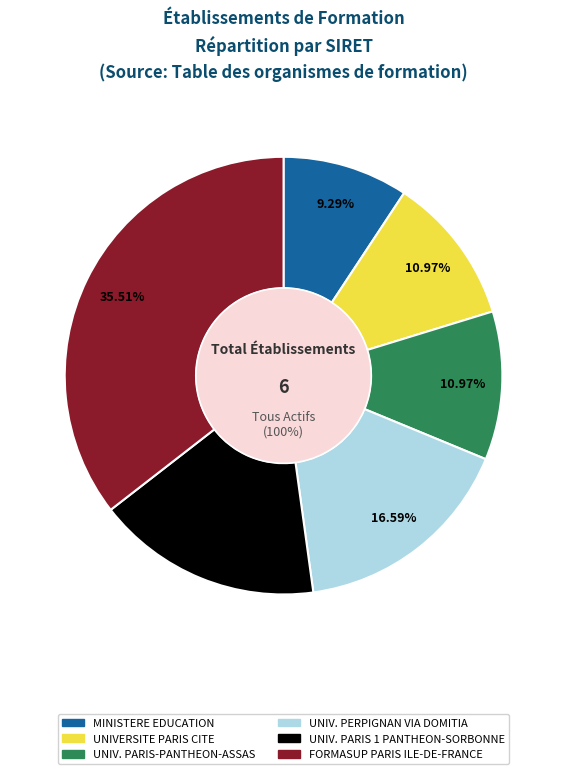

To the nearest percent, what is the average slice percentage?

17%